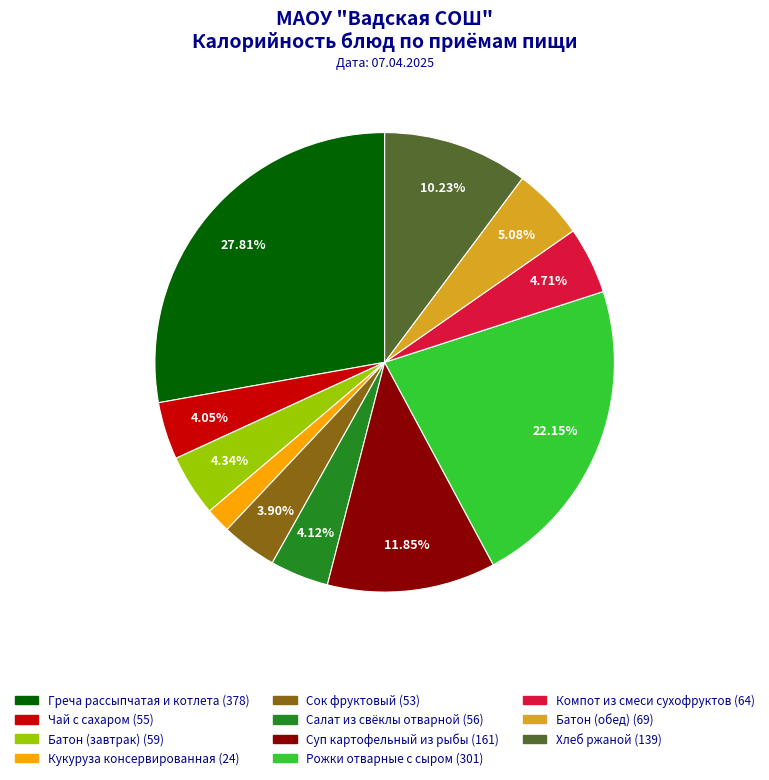

To the nearest percent, what is the difference between the Салат из свёклы отварной and Рожки отварные с сыром slice percentages?

18%